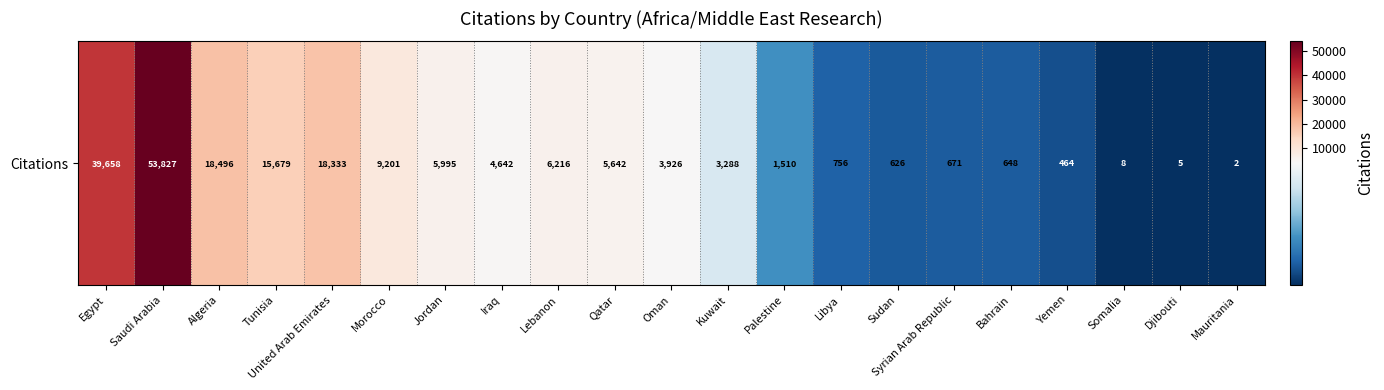

What is the maximum value shown in the chart?

53827